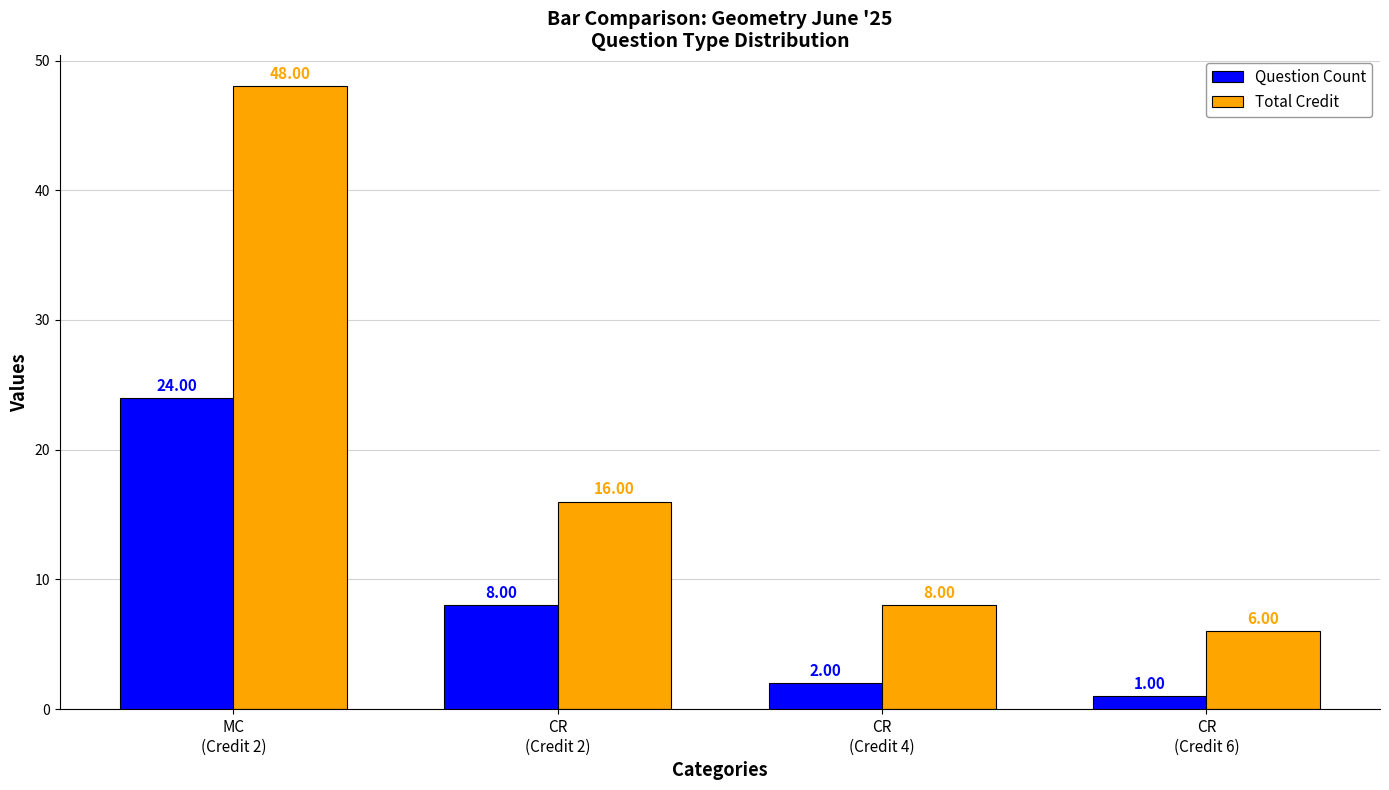

Is the value of Total Credit at MC
(Credit 2) greater than the value of Question Count at CR
(Credit 6)?

Yes